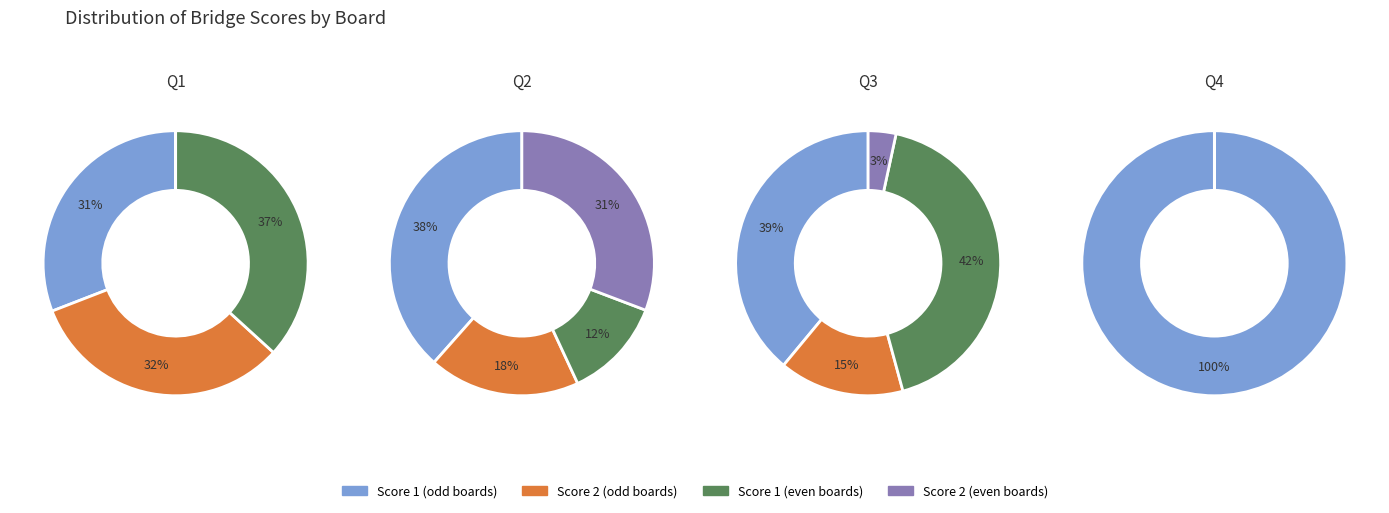

Does Board 4 represent more than half of the total?

No